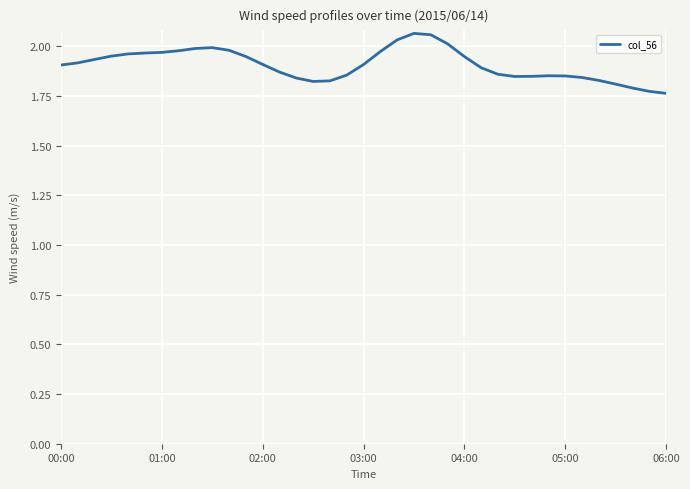

What is the difference between the maximum and minimum values?

0.3